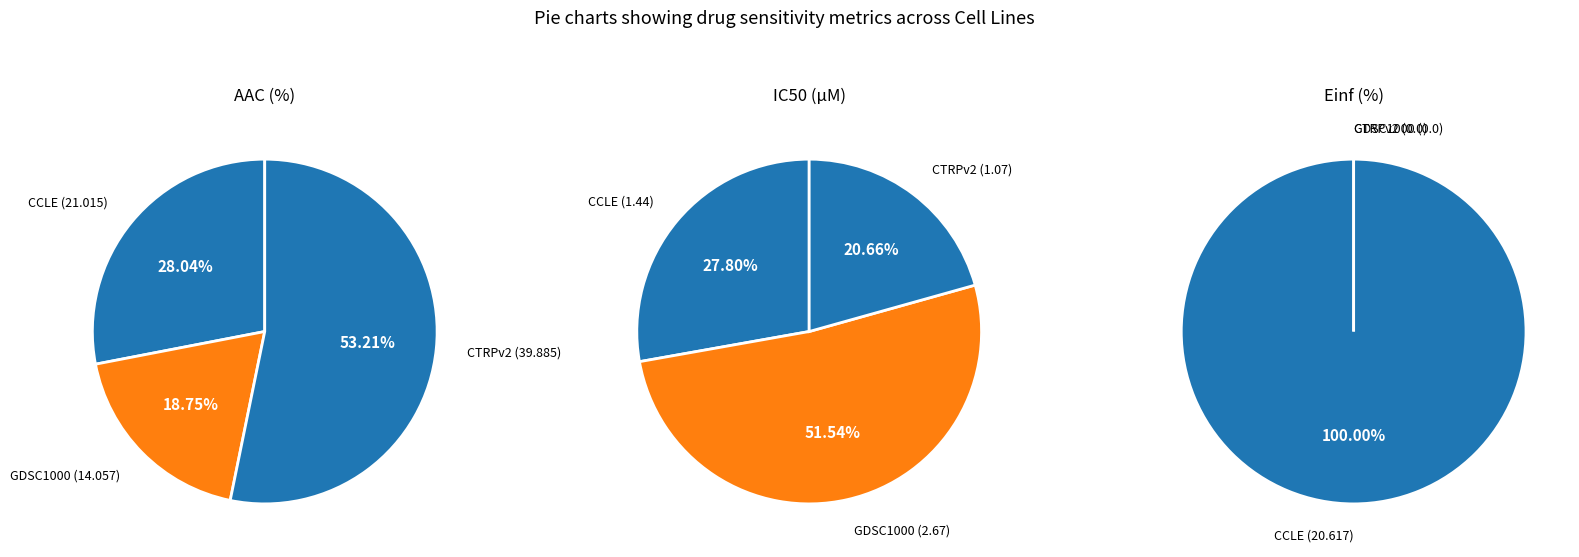

What is the smallest slice in the pie chart?

GDSC1000